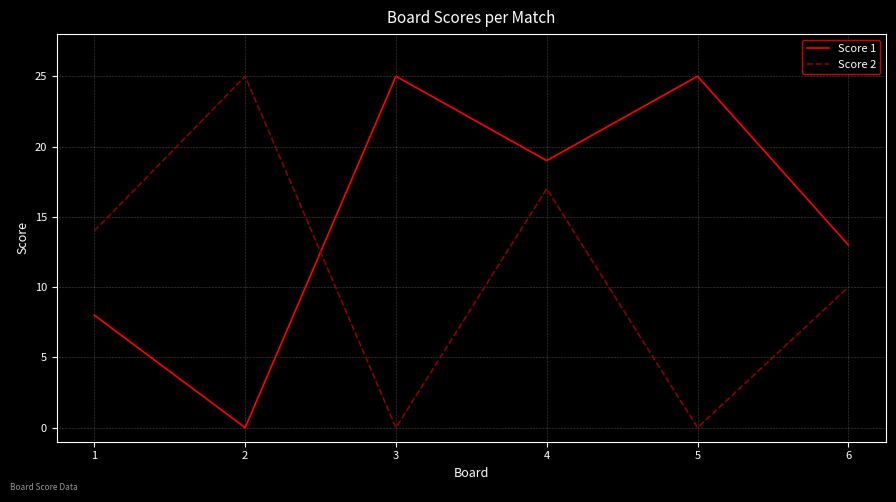

What is the sum of the Score 1 values at 5 and 6?

38